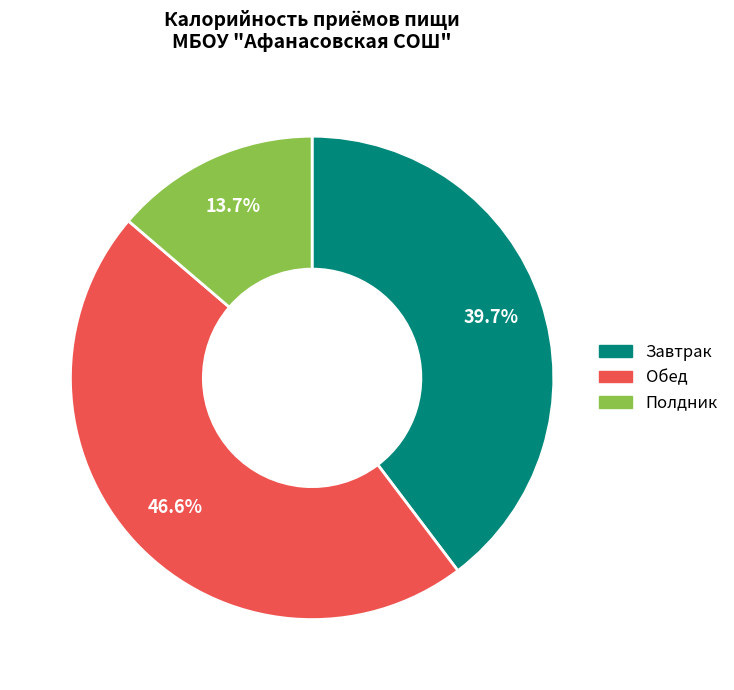

Is the sum of Полдник and Обед greater than half?

Yes